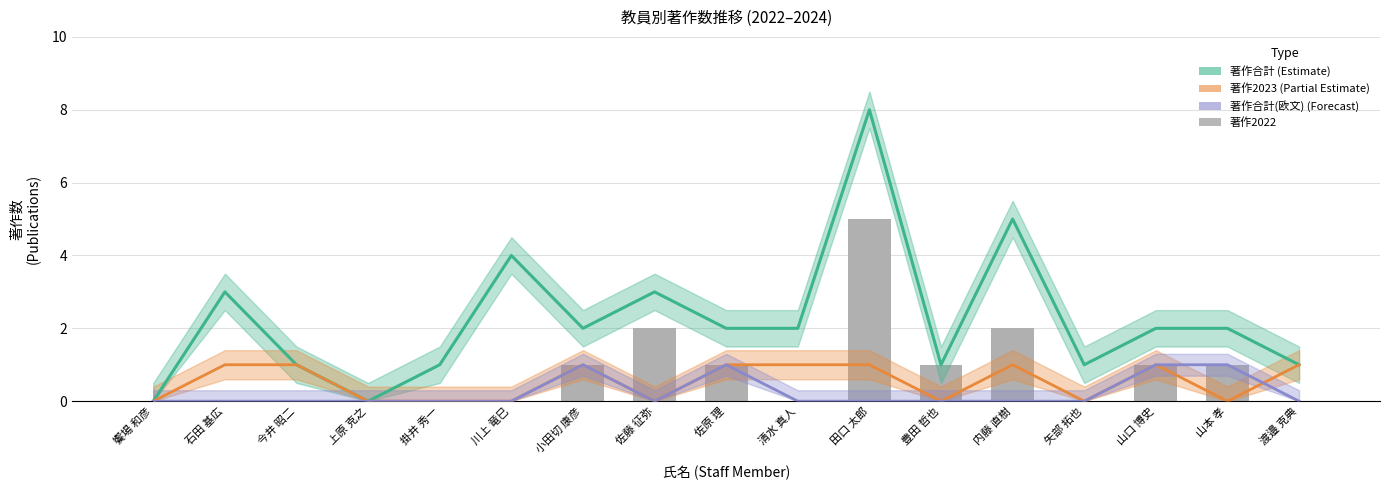

Rank the series at 矢部 拓也 from highest to lowest value.

著作合計 (Estimate), 著作2023 (Partial Estimate), 著作合計(欧文) (Forecast), 著作2022